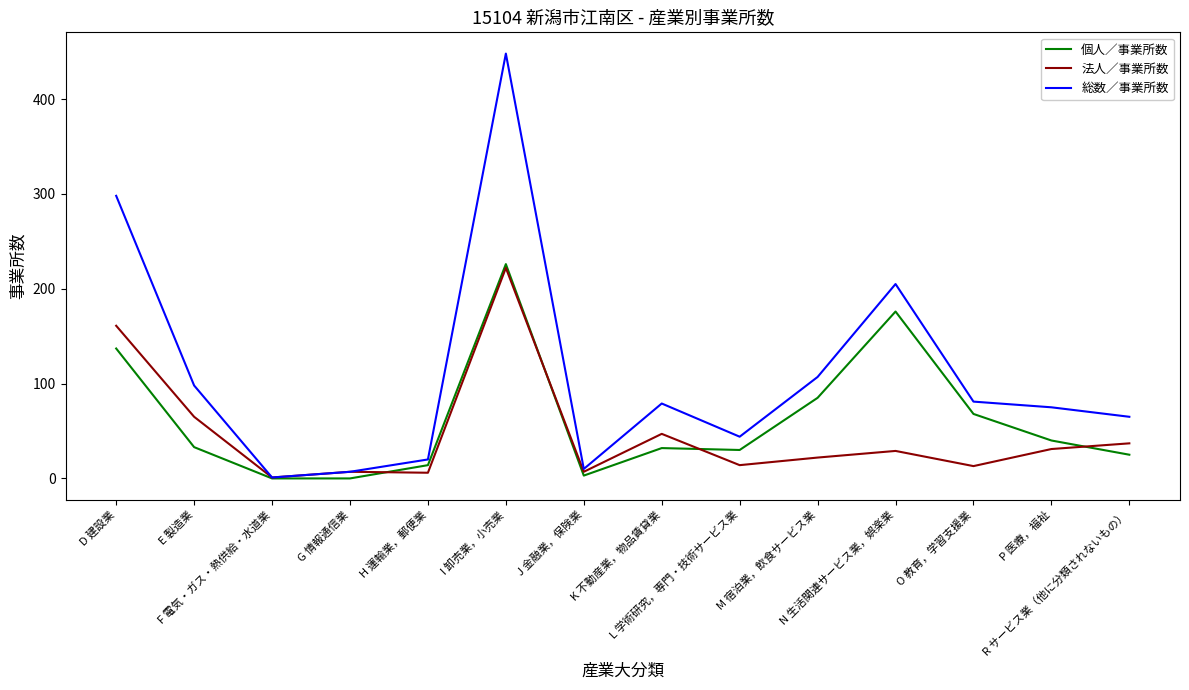

Rank the series by their average value, from lowest to highest.

法人／事業所数, 個人／事業所数, 総数／事業所数